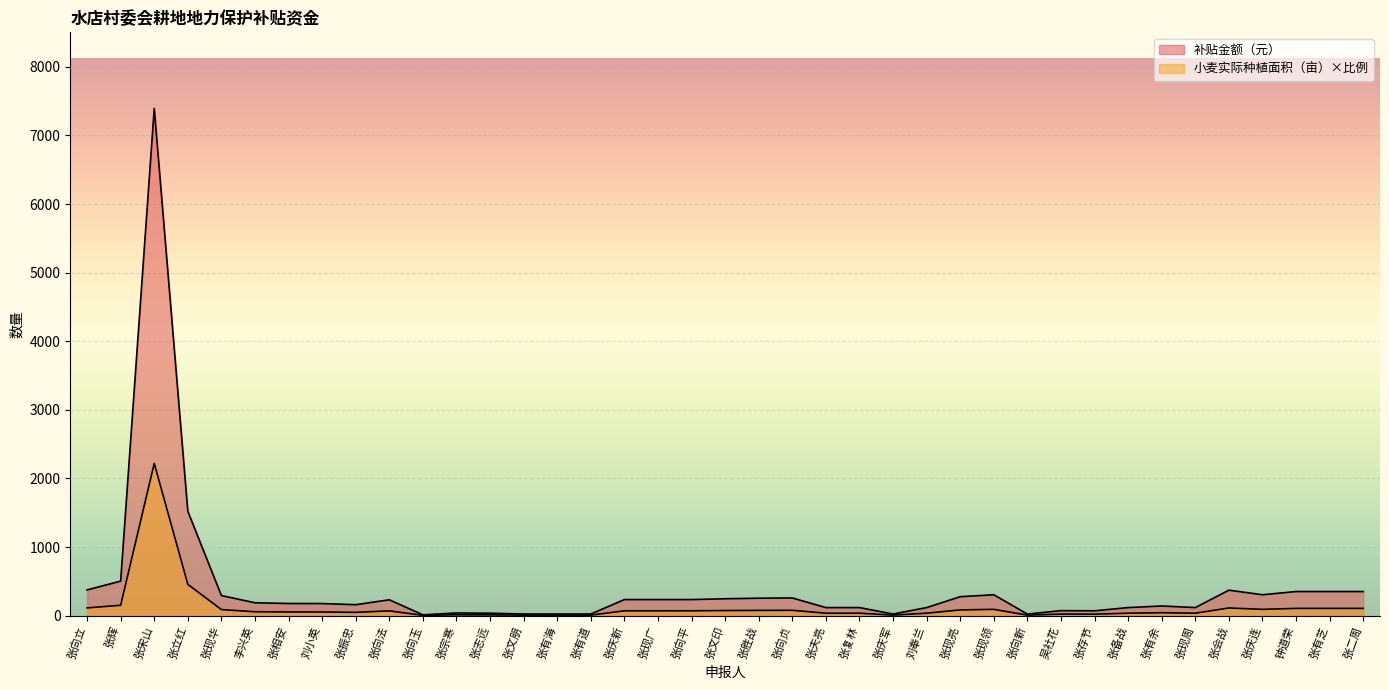

The value of 补贴金额（元） at 张向玉 is 3.5. True or false?

True